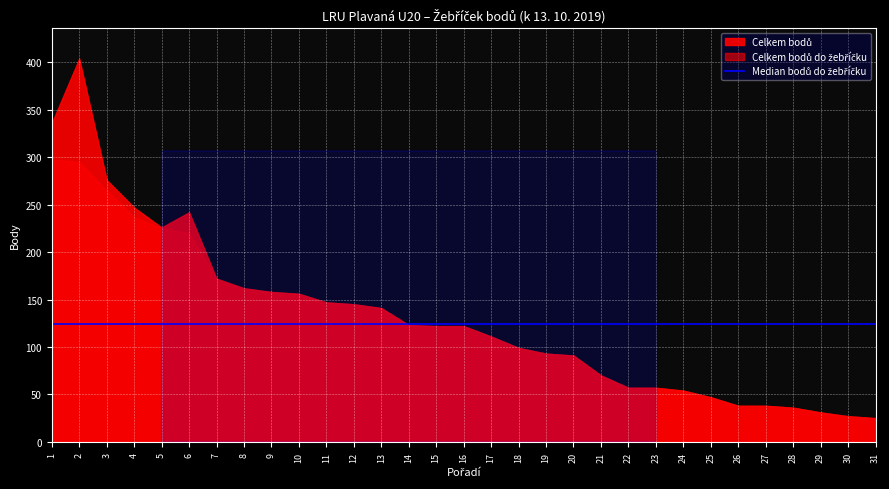

Does the chart display data point markers on the line(s)?

No